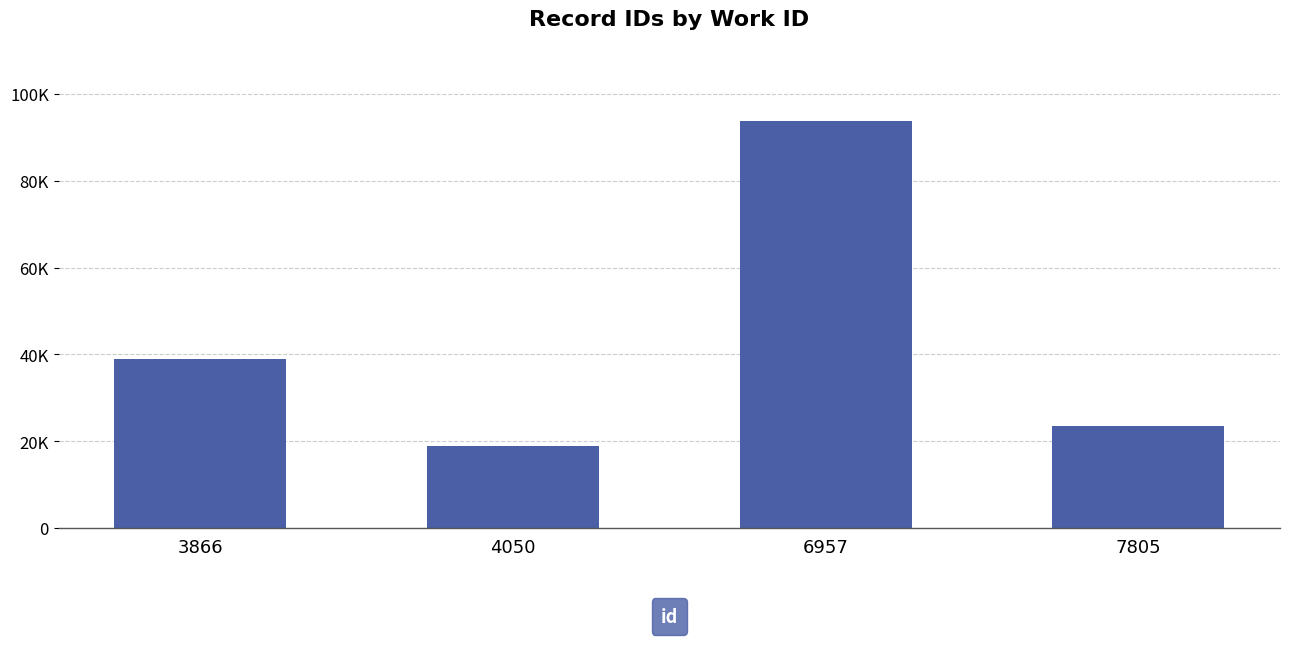

Reading left to right, list all the values displayed in this chart.

39038	18996	93790	23411